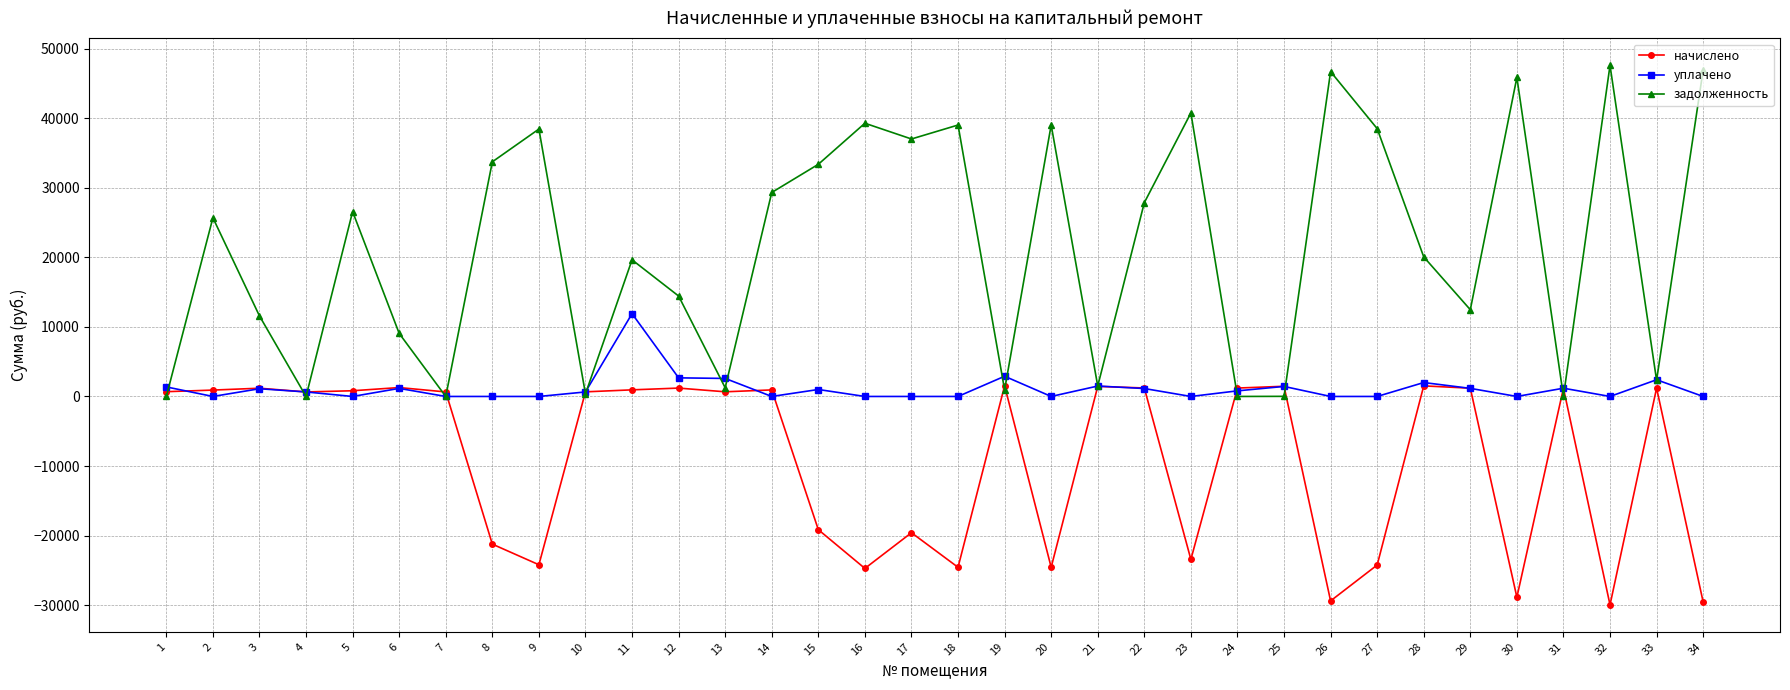

Which series has the largest range (max minus min)?

задолженность